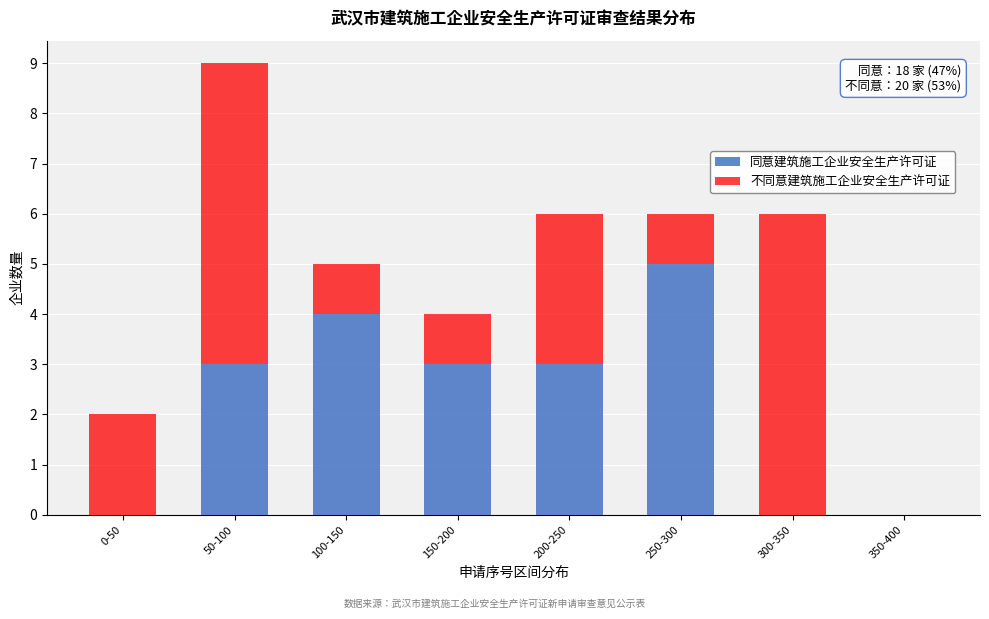

Reading left to right, what are the values for 同意建筑施工企业安全生产许可证?

0-50=0	50-100=3	100-150=4	150-200=3	200-250=3	250-300=5	300-350=0	350-400=0